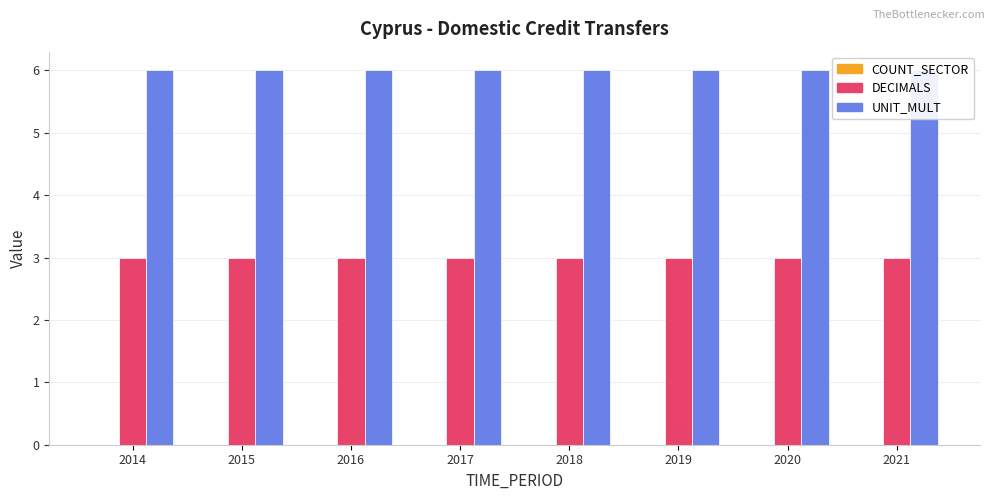

At how many categories does at least one series exceed 4?

8